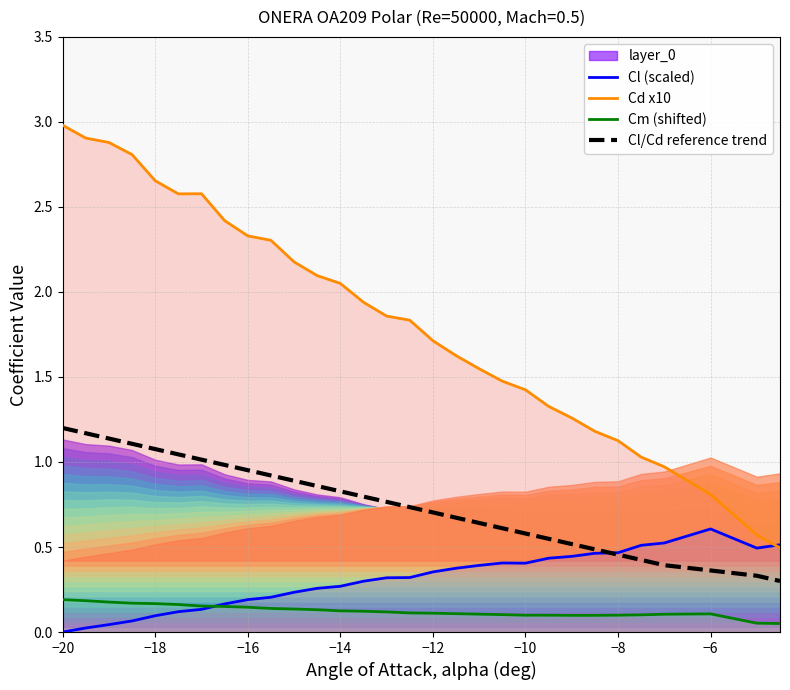

What is the minimum value for Cm (shifted)?

0.1